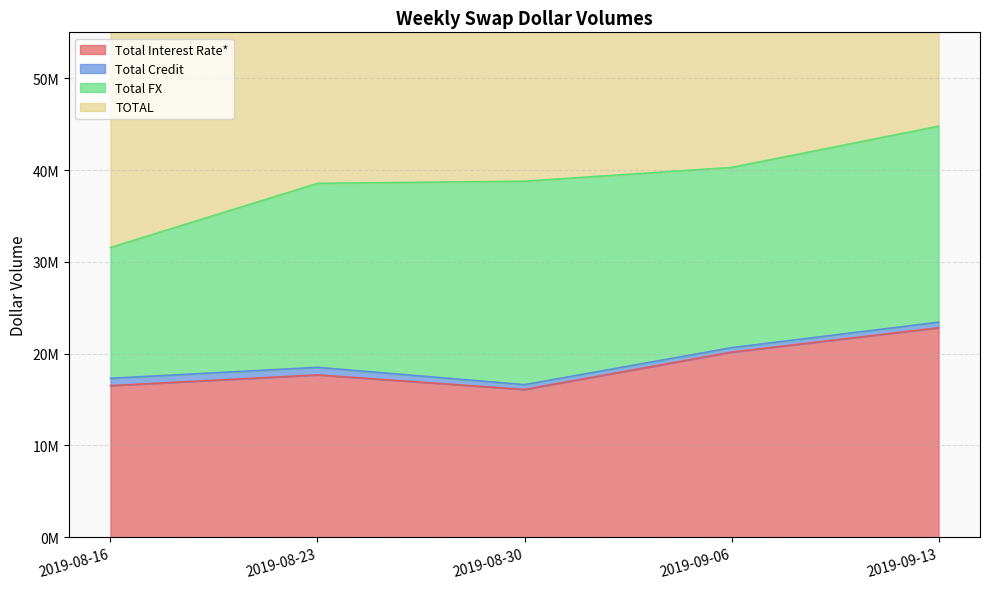

True or false: TOTAL has more than 0 interior local peaks.

False